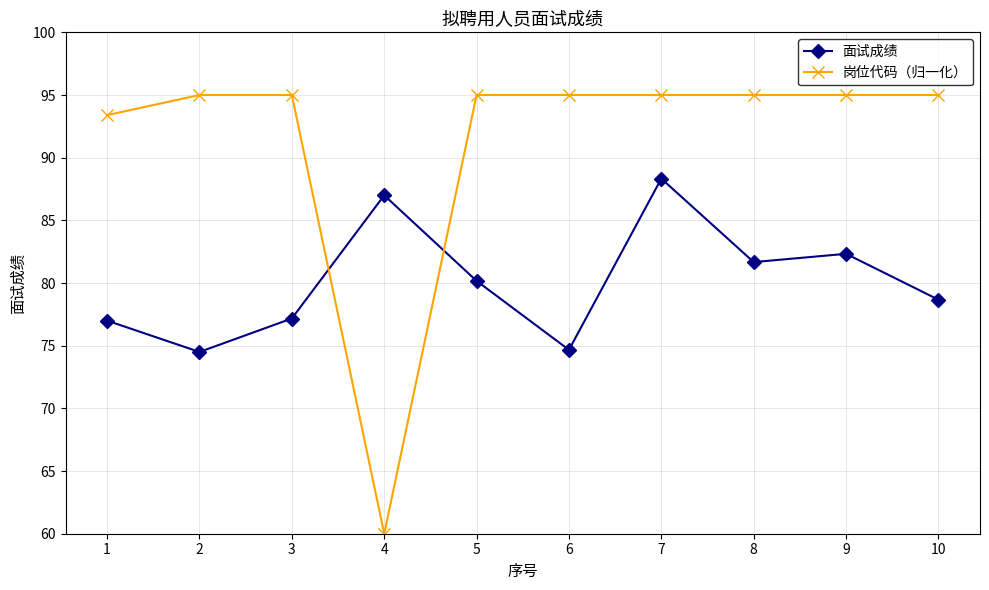

What is the highest value of the 岗位代码（归一化） series?

95.0